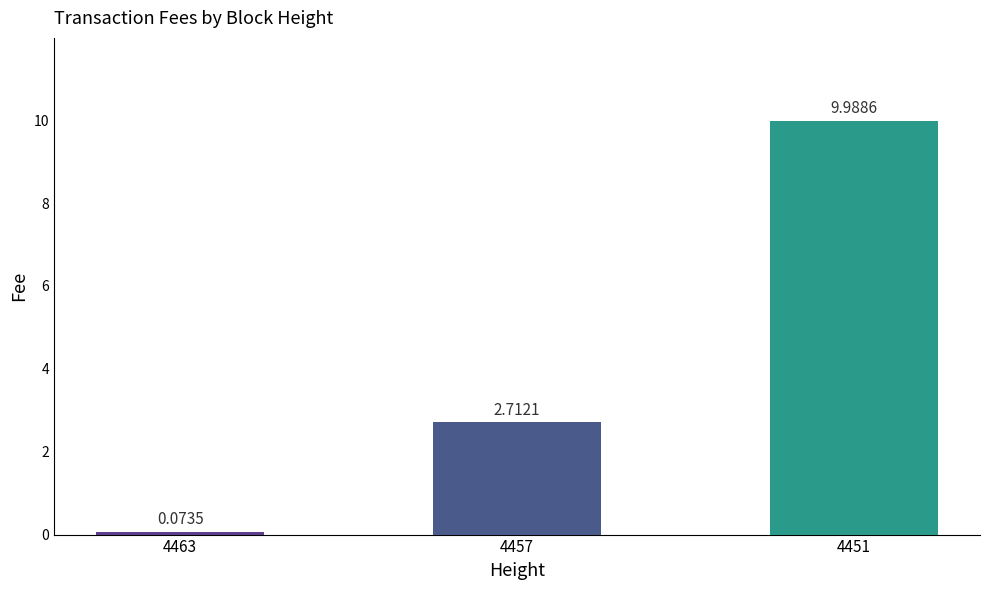

What is the value of the 2nd bar from the left?

2.7